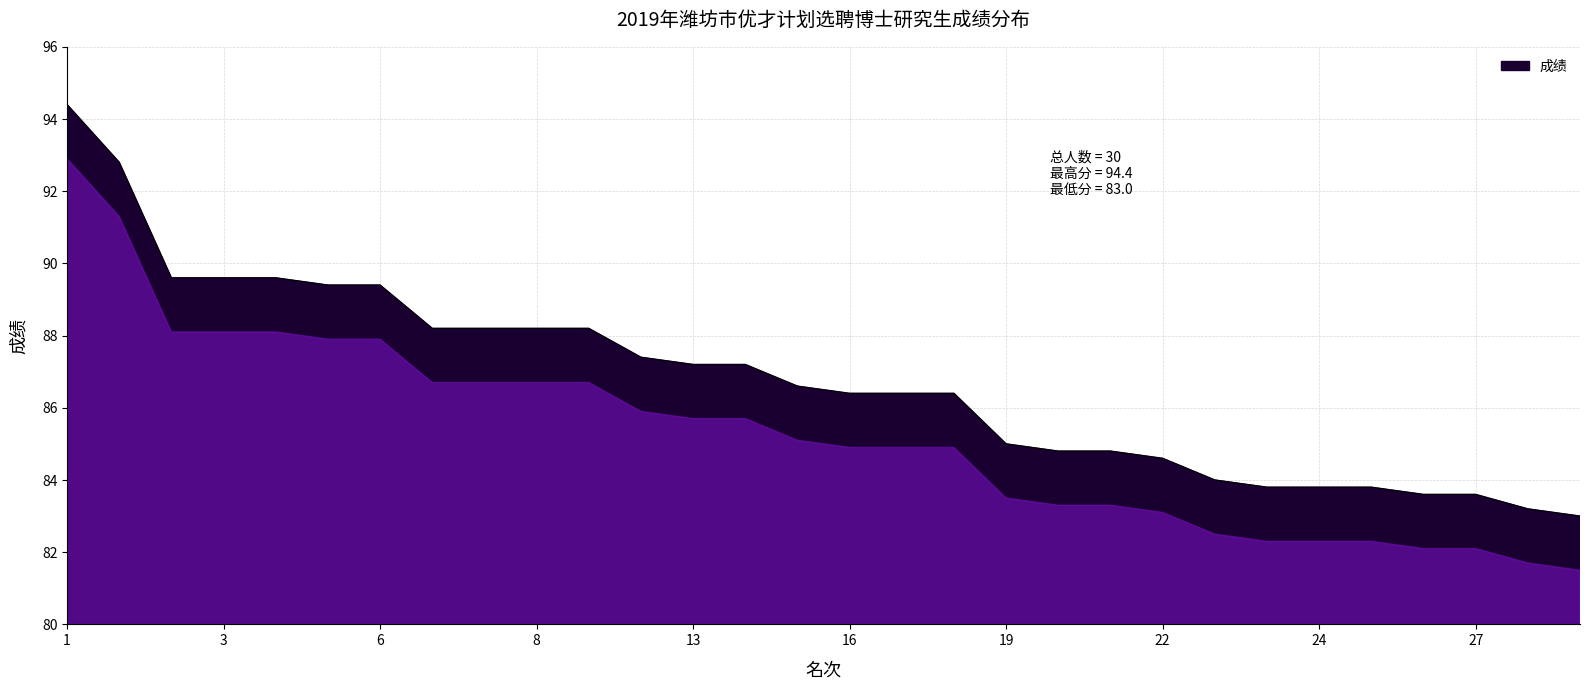

What is the sum of all values?

2603.2